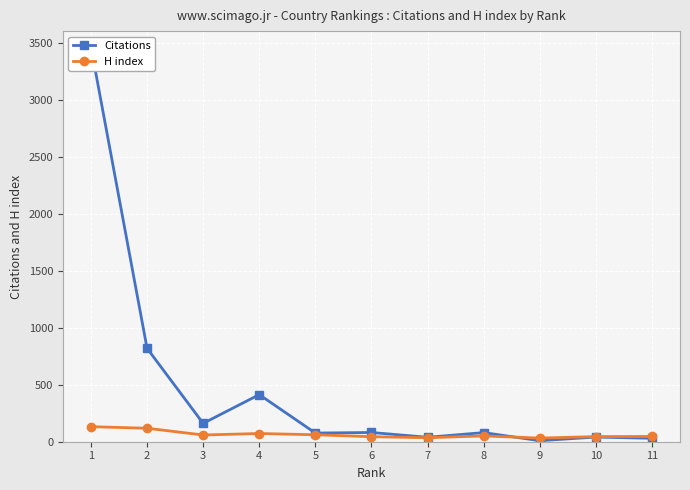

List the labels in order of Citations value, largest first.

1, 2, 4, 3, 6, 8, 5, 10, 7, 11, 9